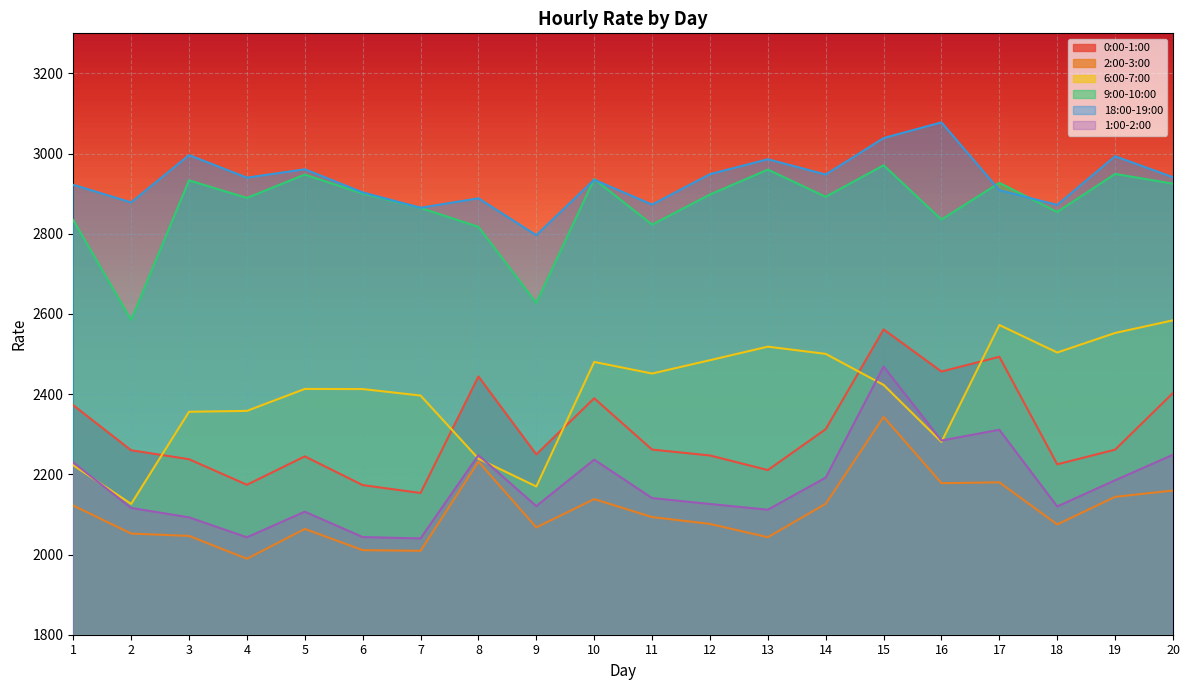

At 6, list the series in order from largest to smallest.

18:00-19:00, 9:00-10:00, 6:00-7:00, 0:00-1:00, 1:00-2:00, 2:00-3:00